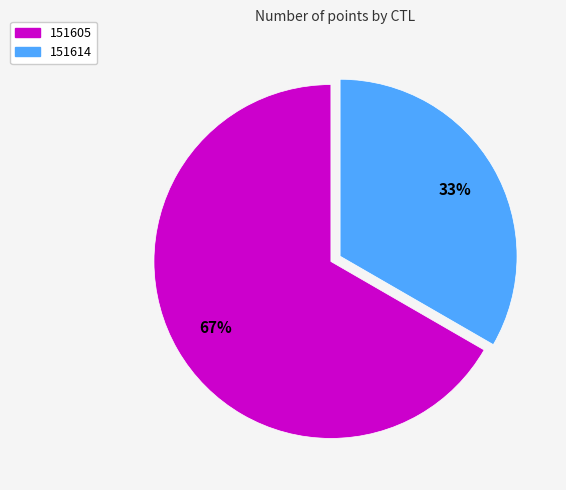

Which slice represents more than half of the pie?

151605